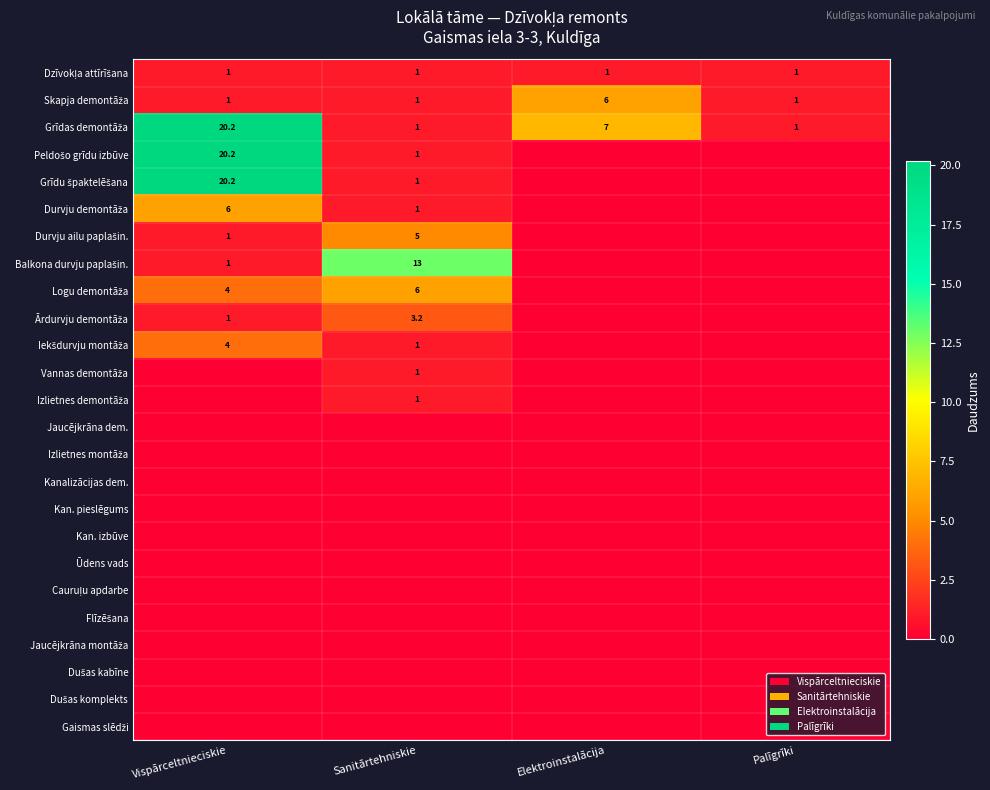

Which category has the highest value across all series?

Vispārceltnieciskie